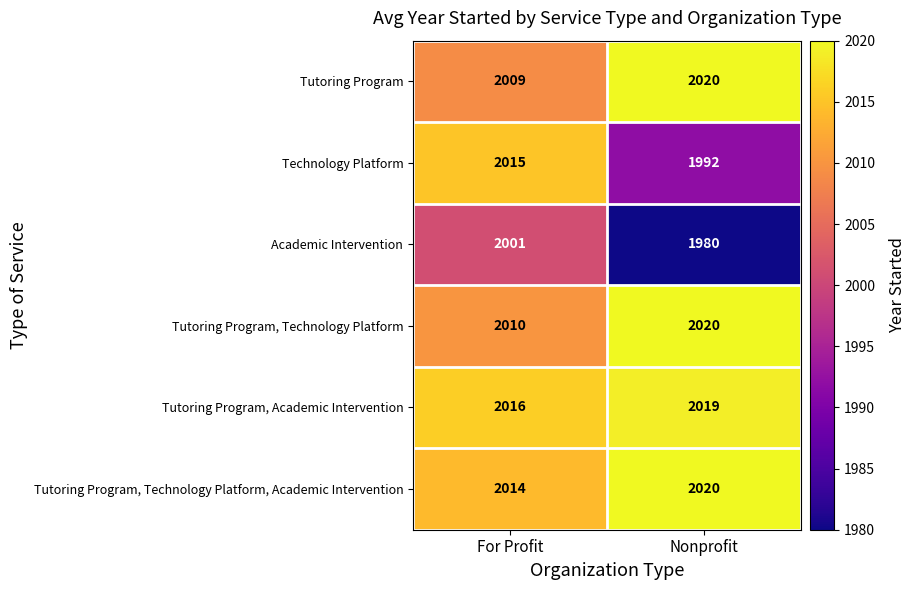

The Tutoring Program series shows 848 at For Profit. True or false?

False